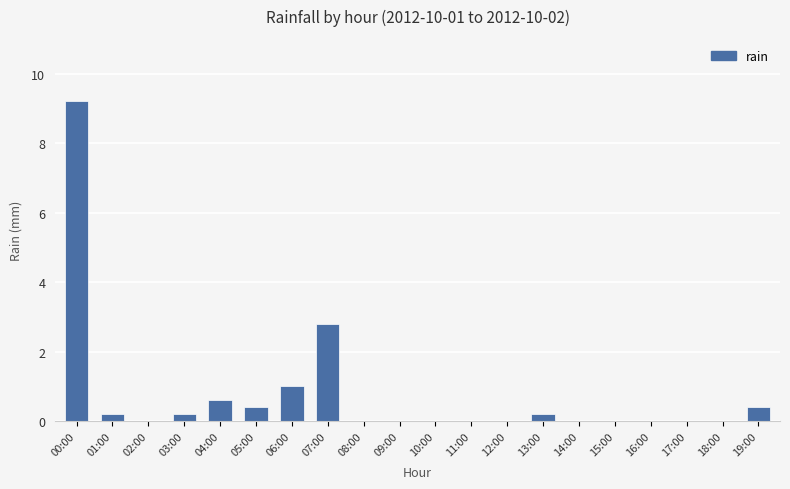

What is the maximum value shown in the chart?

9.2